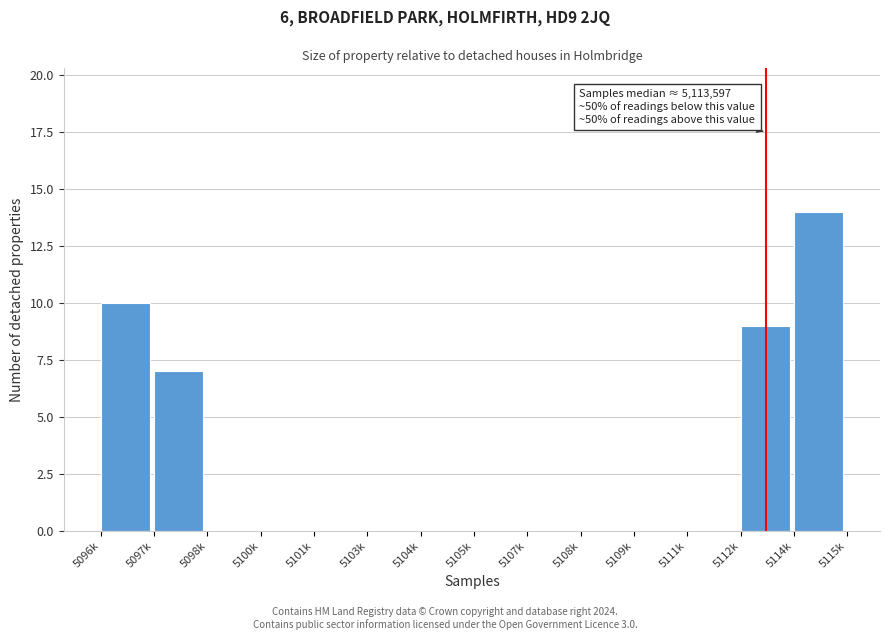

Reading left to right, list all the values displayed in this chart.

5096k=10	5097k=7	5098k=0	5100k=0	5101k=0	5103k=0	5104k=0	5105k=0	5107k=0	5108k=0	5109k=0	5111k=0	5112k=9	5114k=14